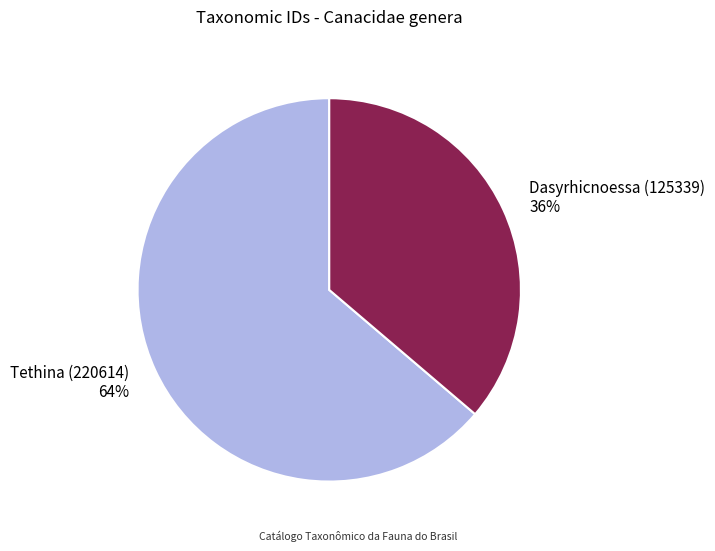

Is the sum of Tethina (220614) and Dasyrhicnoessa (125339) greater than half?

Yes